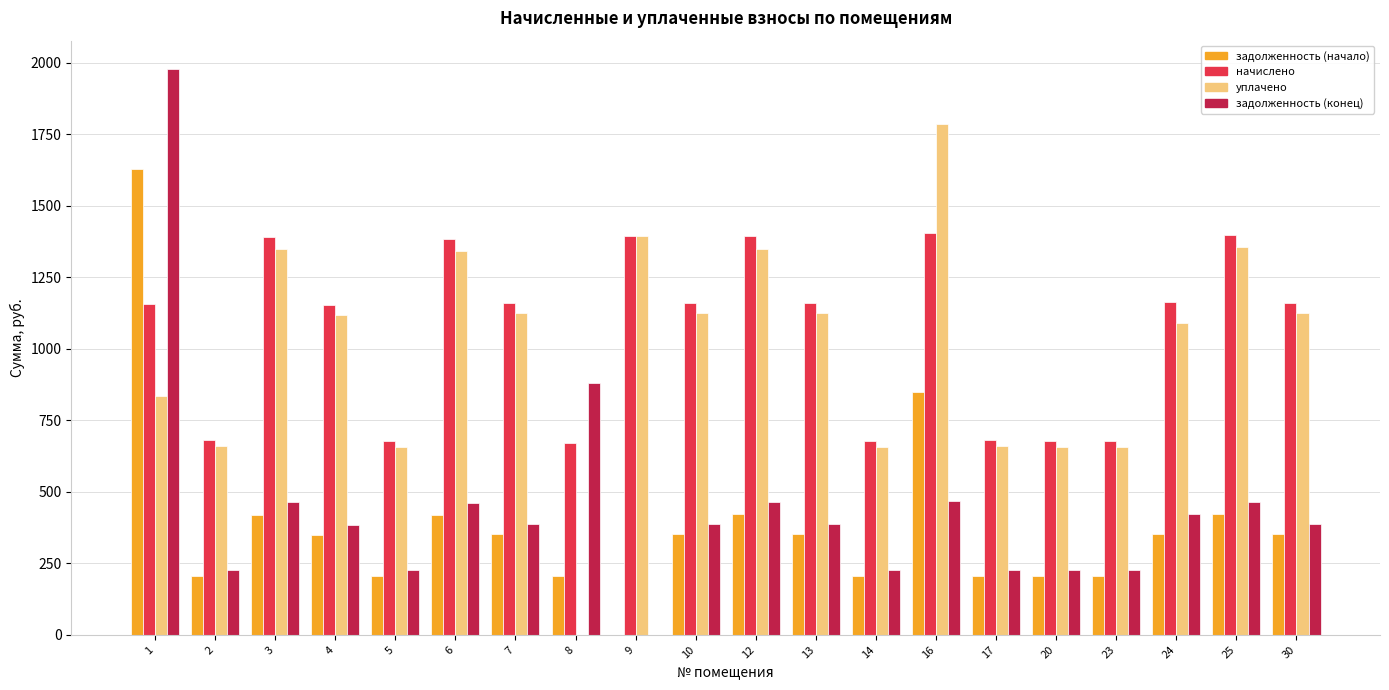

Which series changed the most between 4 and 5?

начислено